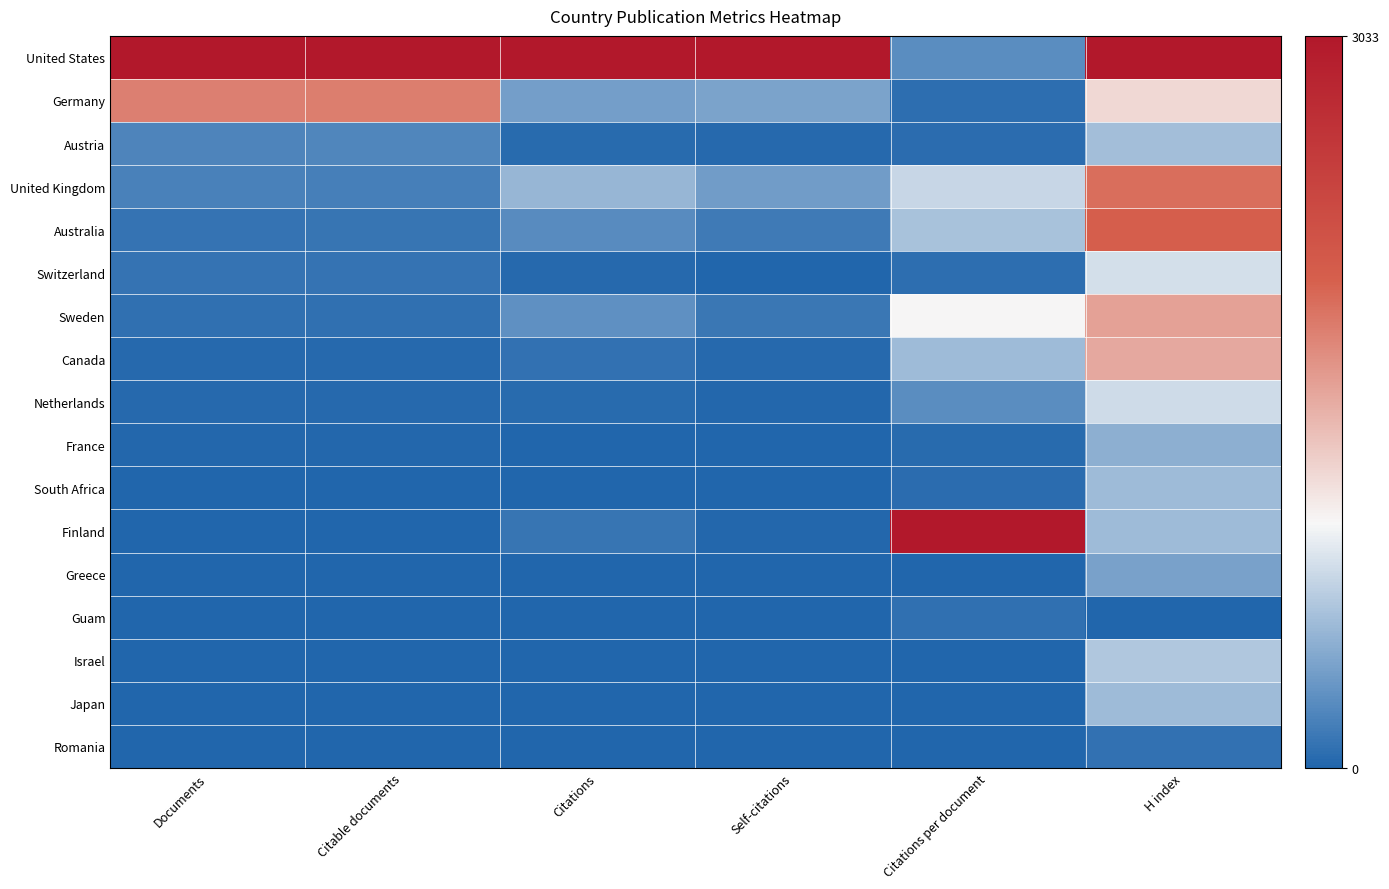

At Self-citations, list the series in order from largest to smallest.

United States, Germany, United Kingdom, Australia, Sweden, Austria, Canada, Netherlands, Finland, Switzerland, France, South Africa, Greece, Guam, Israel, Japan, Romania